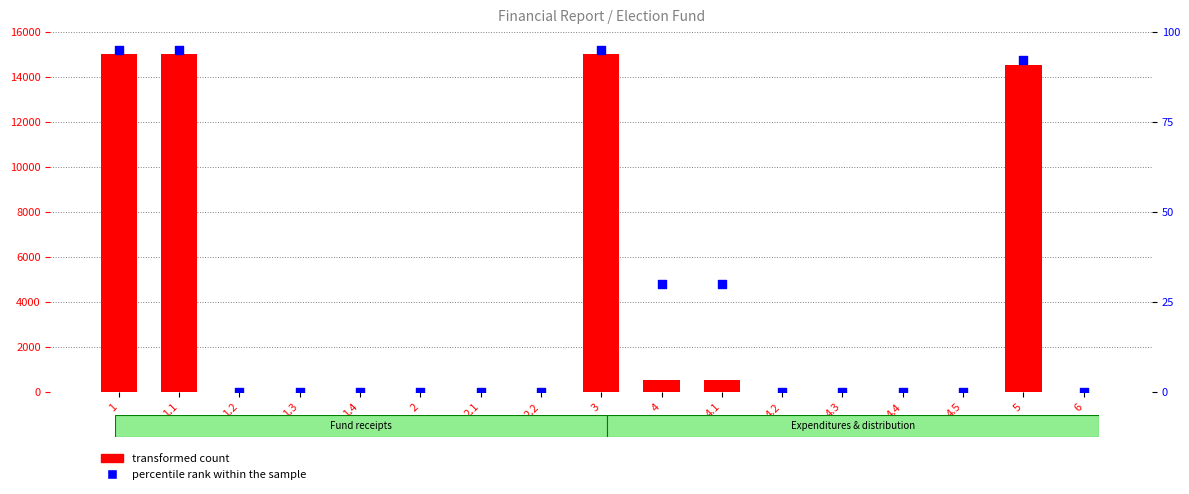

Which series reaches the minimum Y coordinate?

transformed count